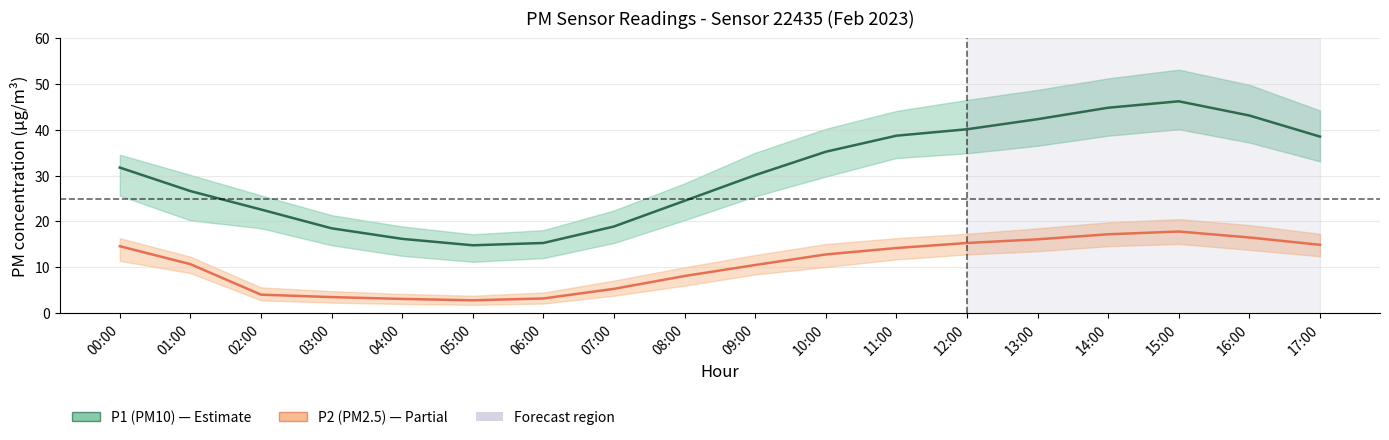

Between 14:00 and 08:00, which is larger?

14:00